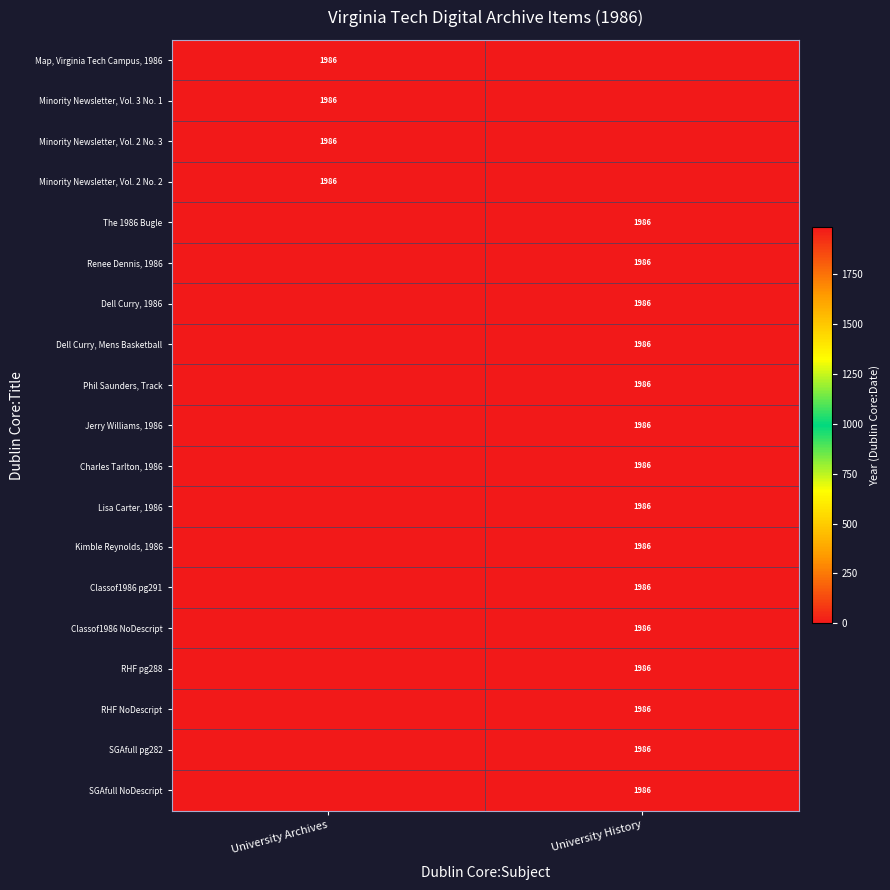

At which category is the sum across all series the highest?

University History